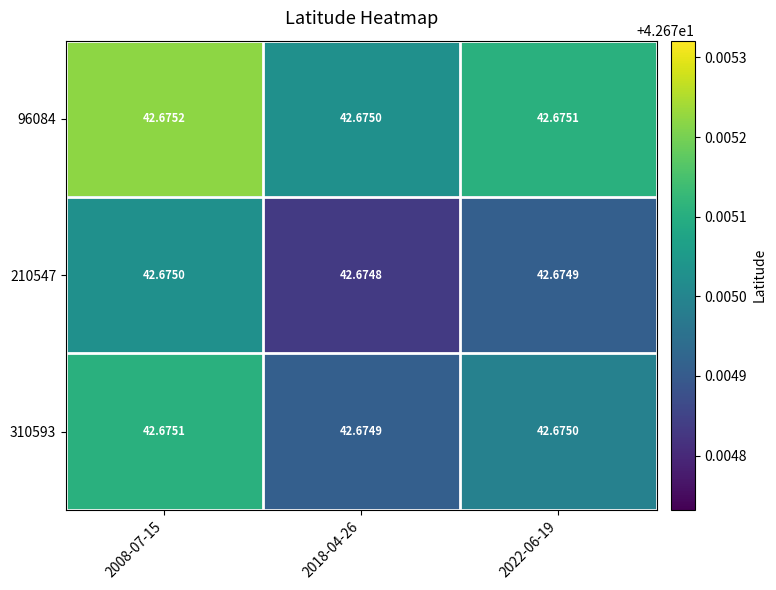

Is the value of 210547 at 2008-07-15 greater than the value of 310593 at 2018-04-26?

Yes